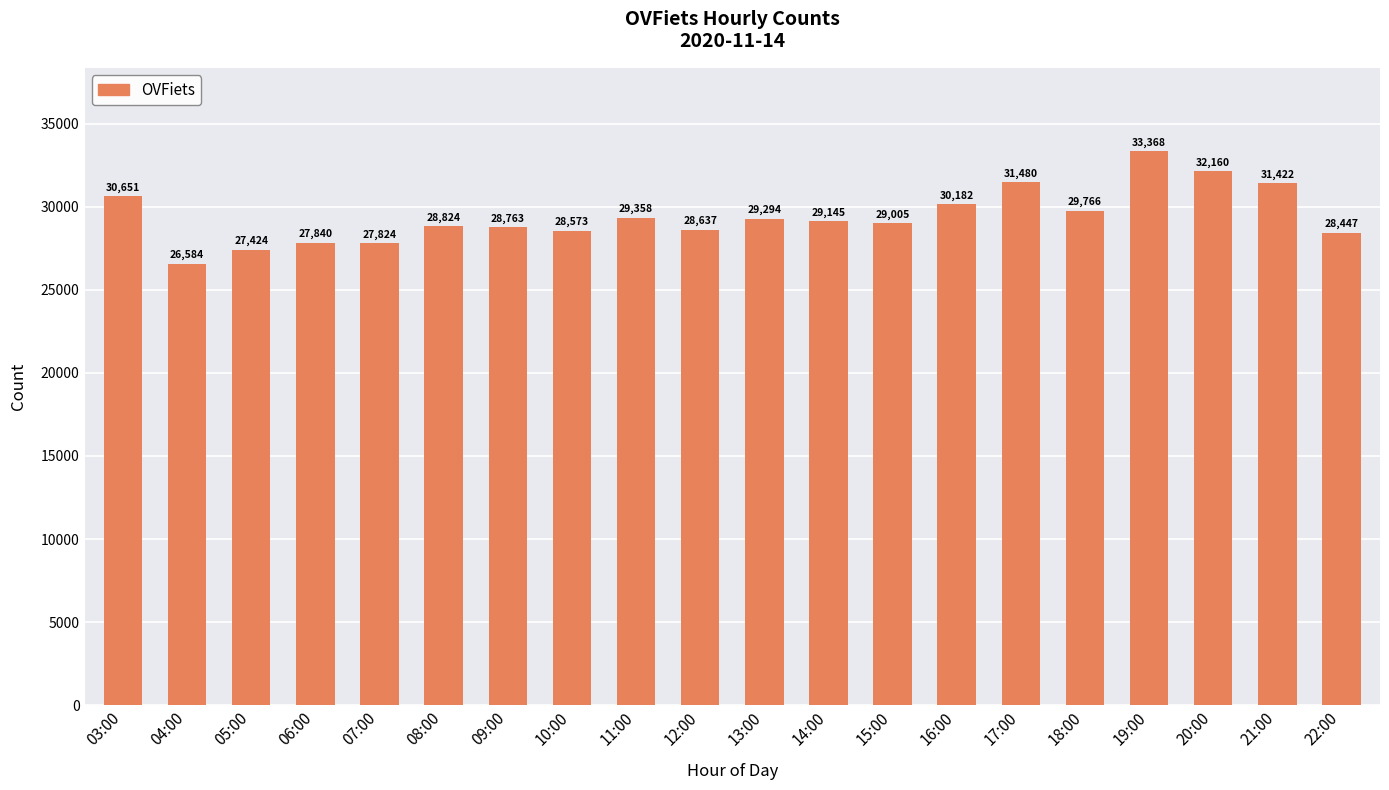

Which category has the lowest value across all series?

04:00